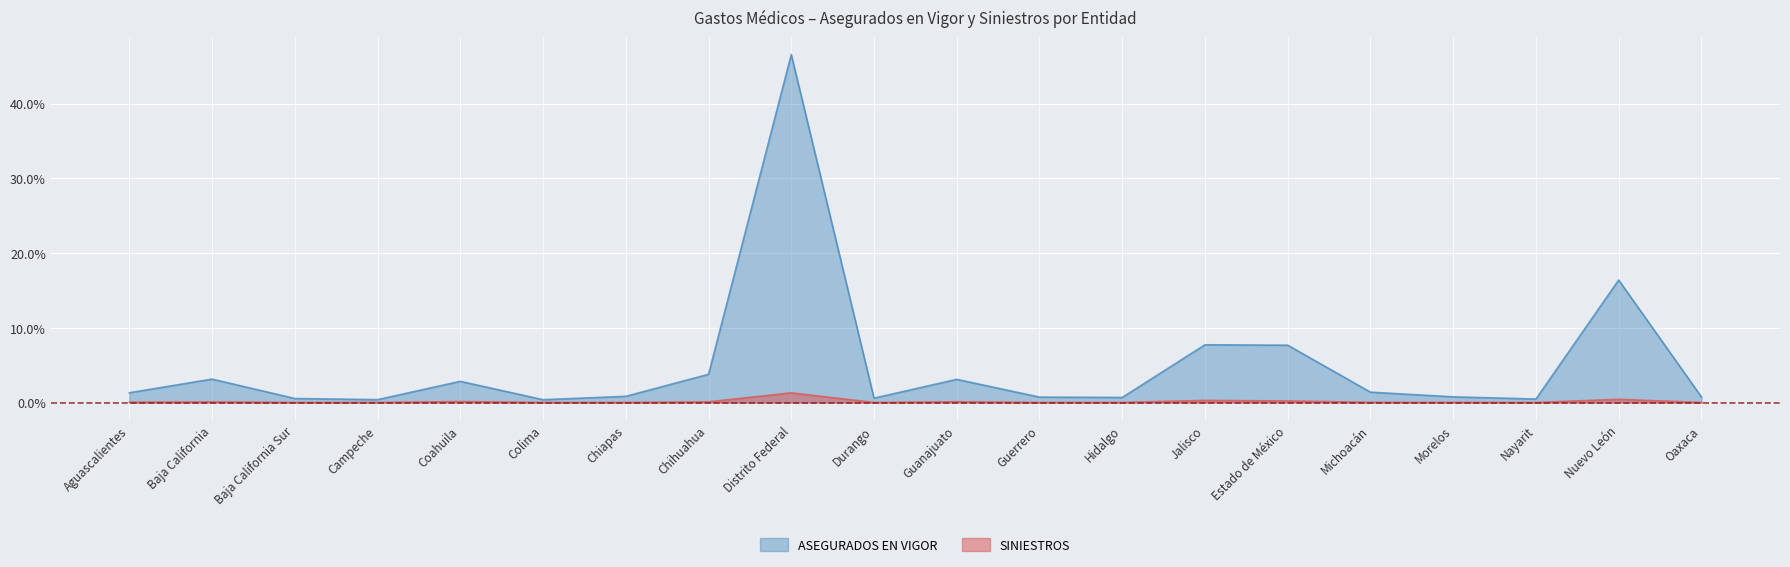

Where does the ASEGURADOS EN VIGOR series first go above 1?

Aguascalientes